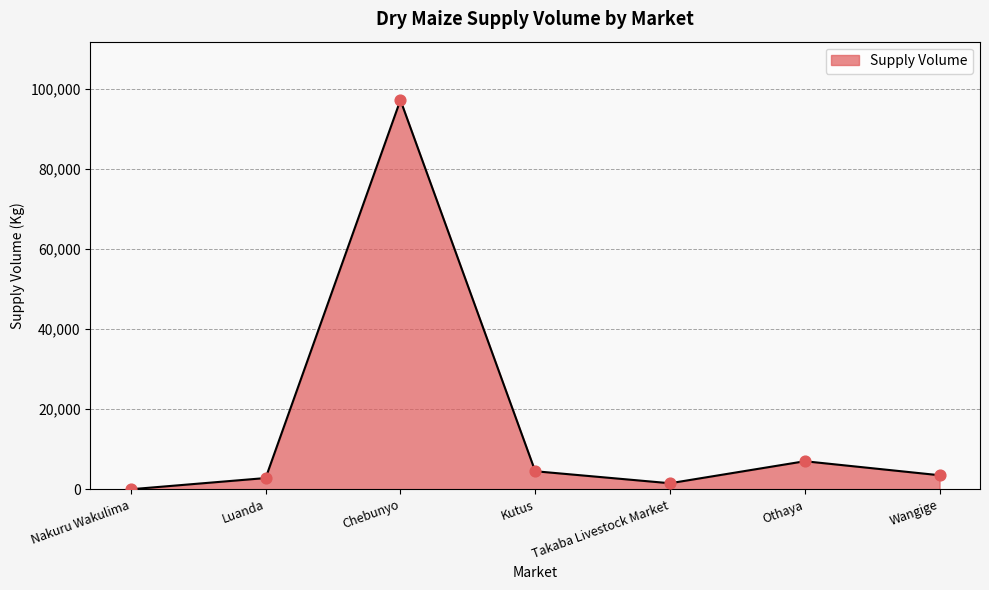

Approximately how many times larger is the value at Luanda compared to Takaba Livestock Market?

1.9